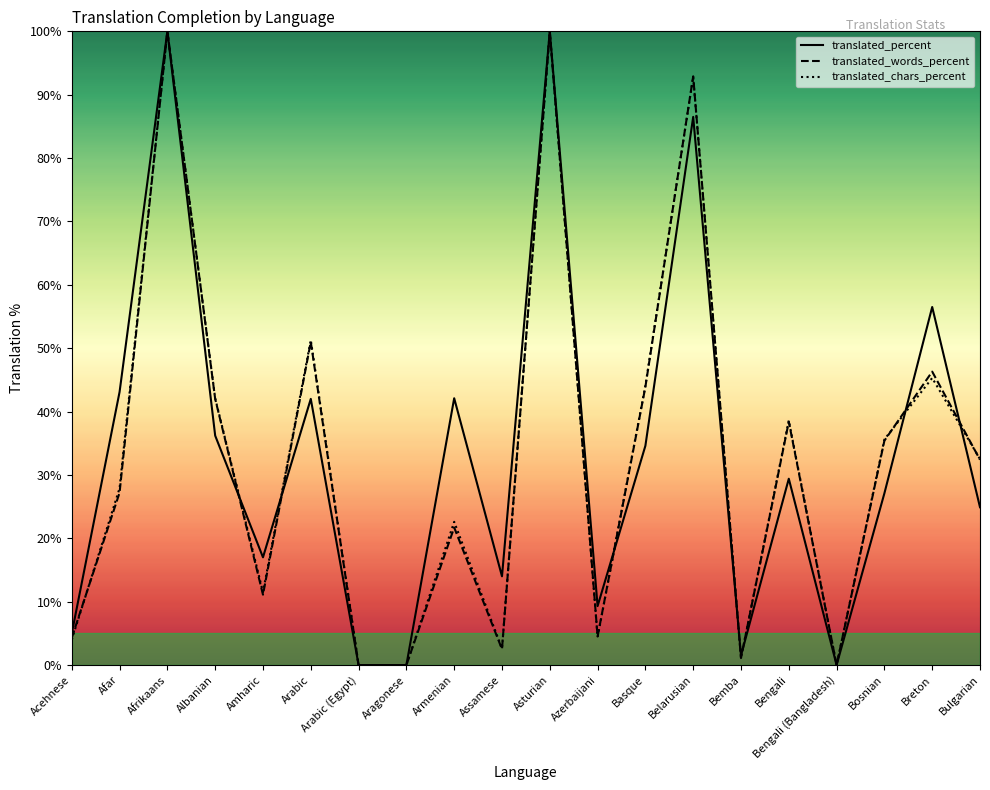

The translated_percent series shows 36.2 at Albanian. True or false?

True